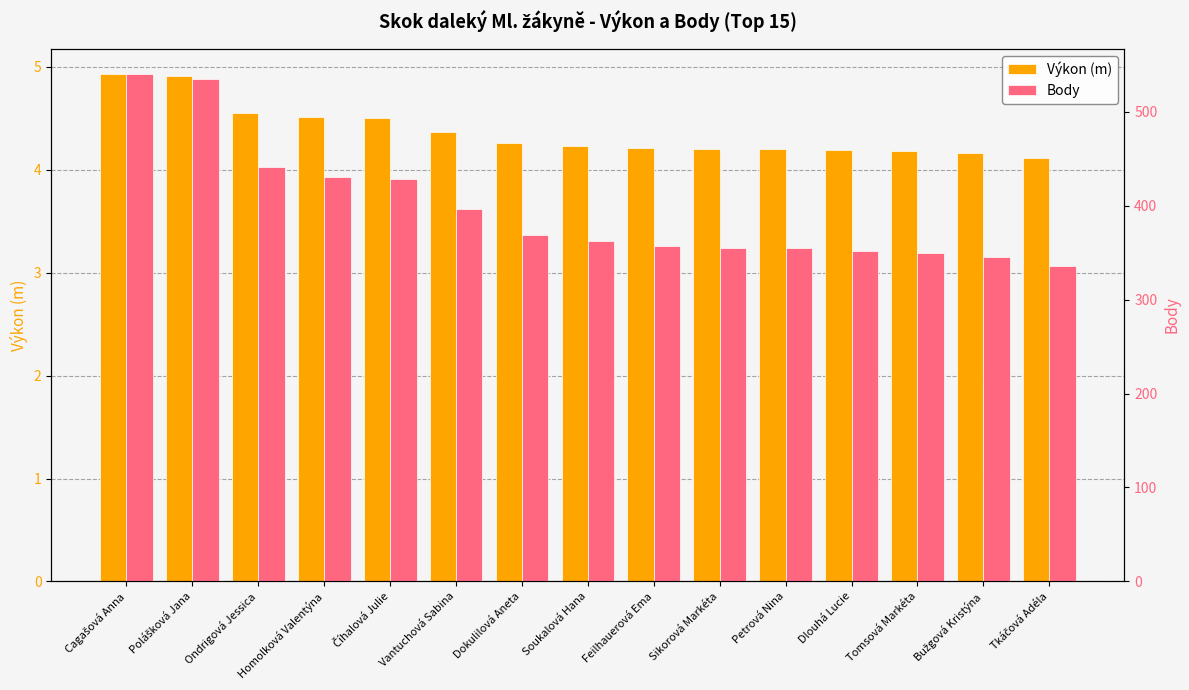

What is the maximum value for Výkon (m)?

4.9